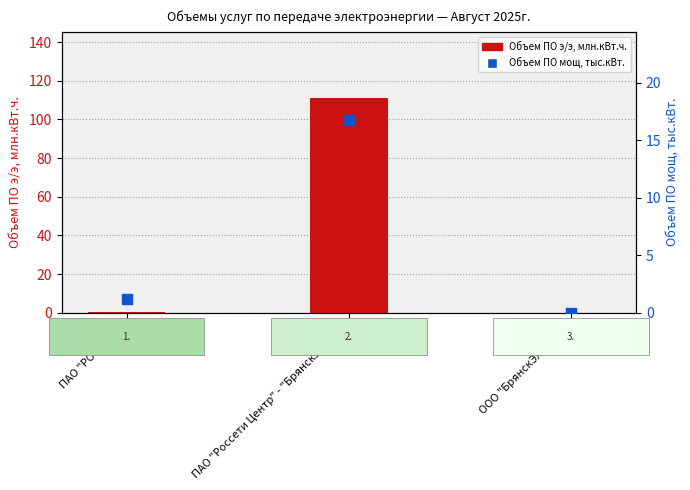

Which series contains the lowest Y value?

Объем ПО э/э, млн.кВт.ч.